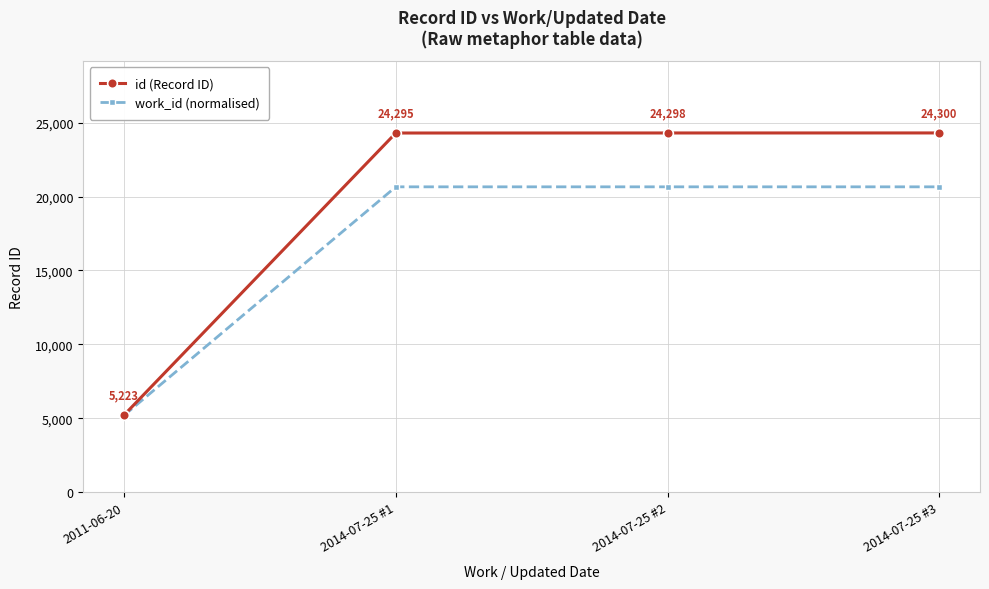

How many data points does each series have?

4